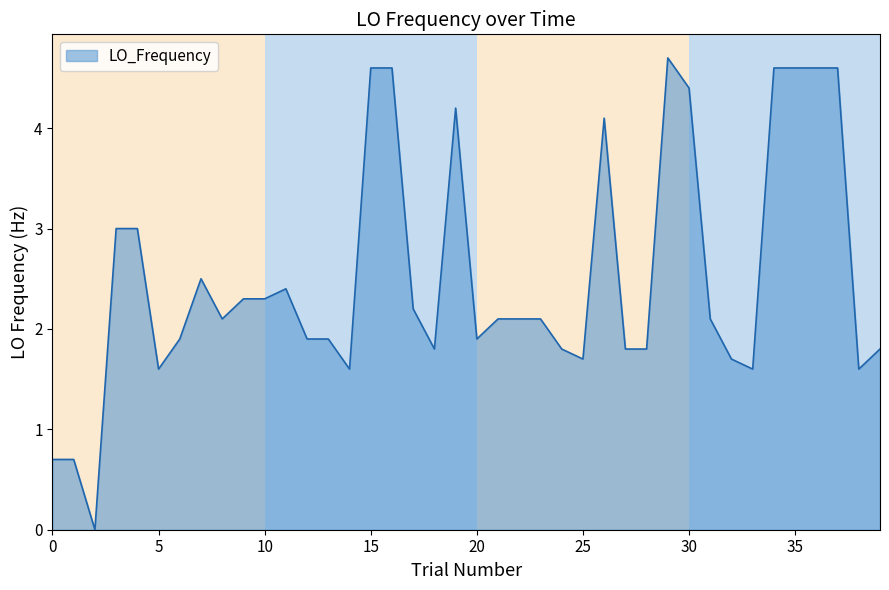

What is the difference between the maximum and minimum values?

4.7